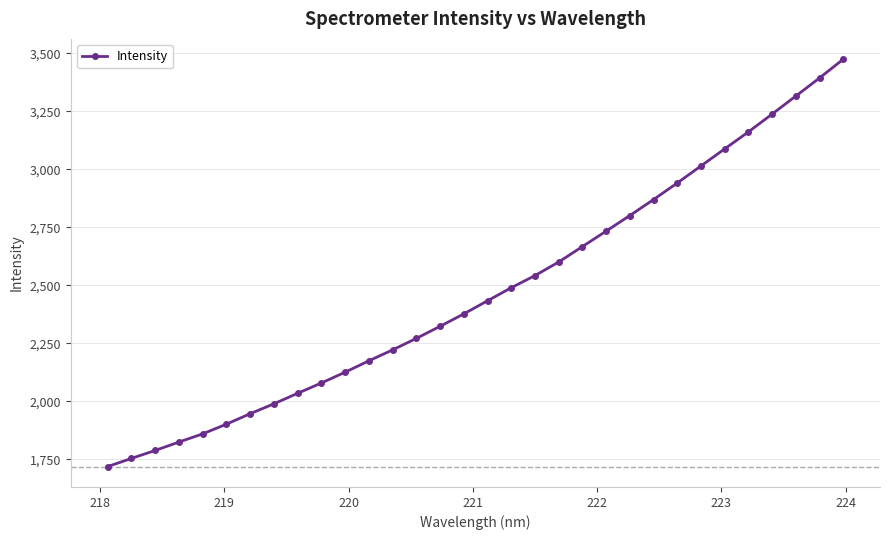

Reading left to right, transcribe all the data shown in this chart.

1718.2	1753.4	1787.8	1823.9	1859.2	1901.0	1946.1	1988.8	2034.0	2078.5	2125.0	2174.1	2221.1	2270.6	2322.8	2376.3	2432.8	2489.1	2541.4	2599.9	2666.5	2733.0	2800.2	2869.1	2940.5	3013.9	3087.6	3160.6	3237.5	3315.0	3393.0	3473.7